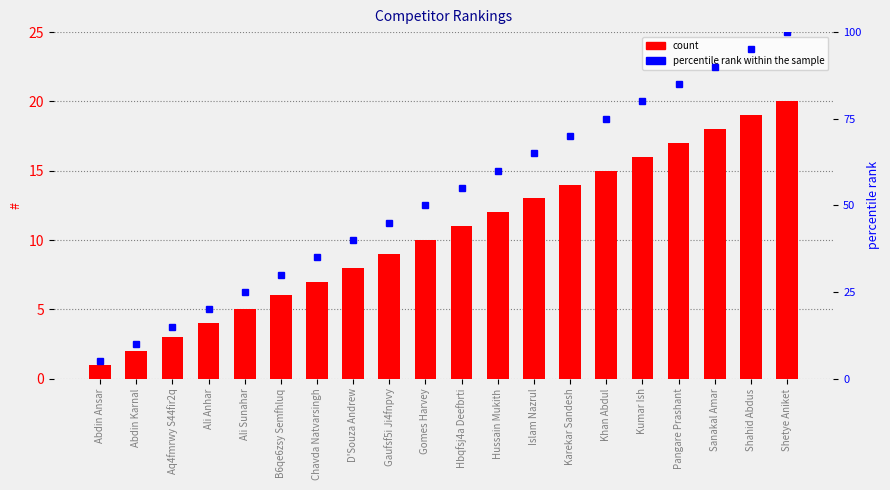

What is the value of the percentile rank within the sample bar at the 1st from the left?

5.0